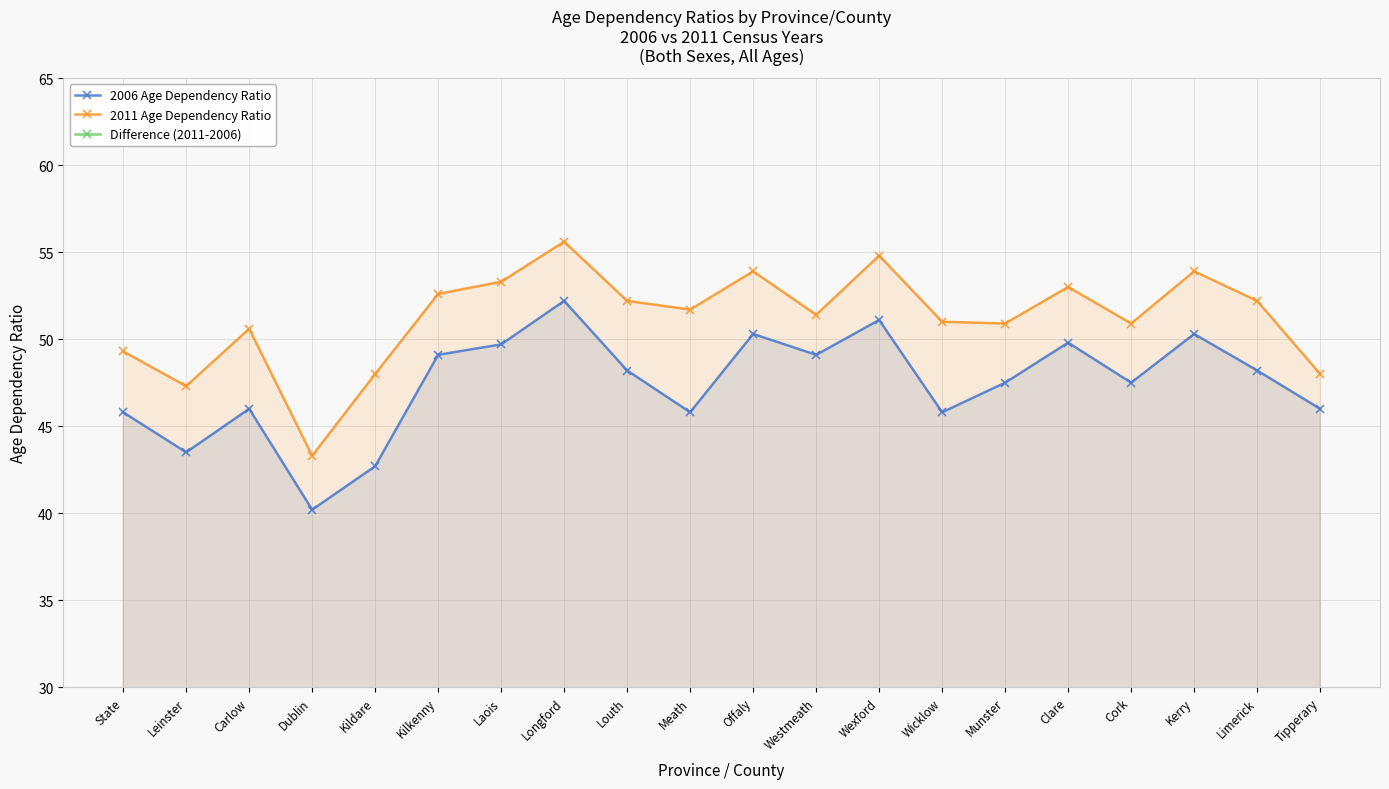

Where is Difference (2011-2006) nearest to the value 3?

Dublin